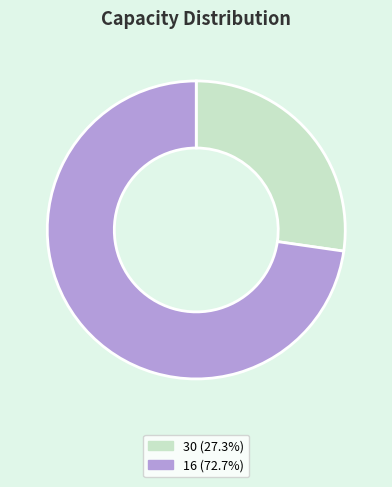

Does any single category account for the majority?

Yes